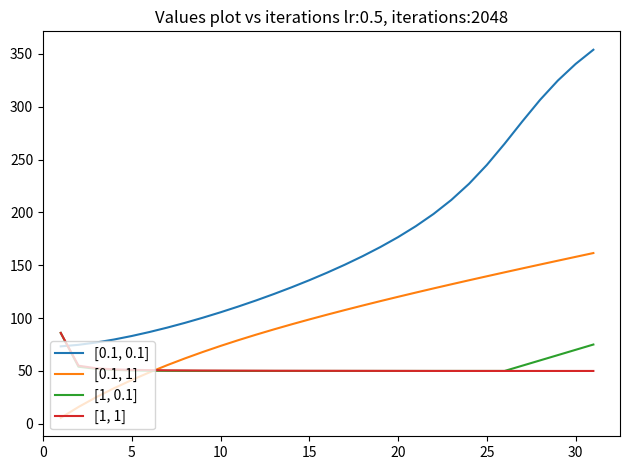

What are all the series names shown in the legend?

[0.1, 0.1], [0.1, 1], [1, 0.1], [1, 1]